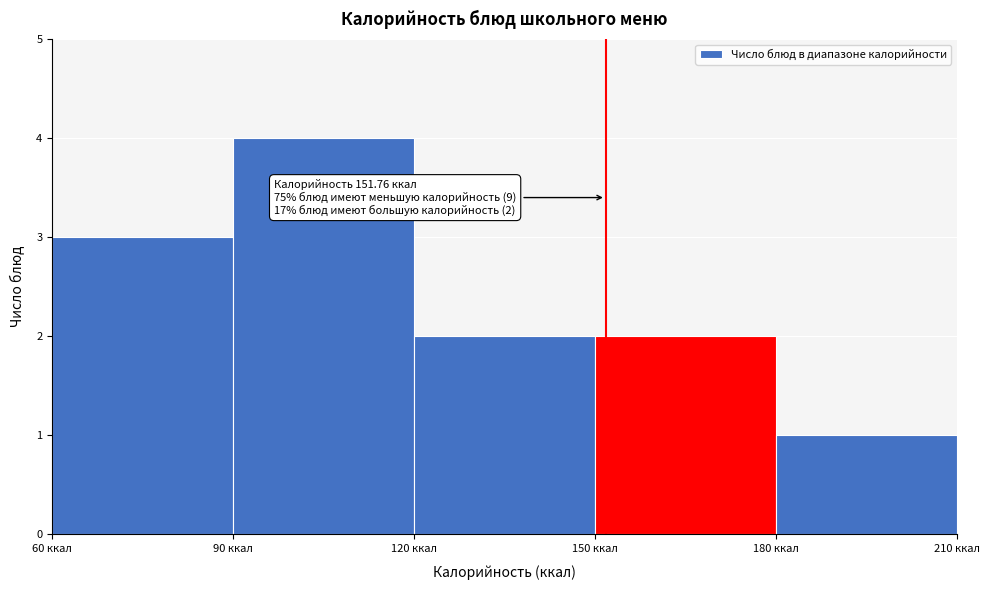

Which range on the x-axis has the tallest bar?

90 to 120